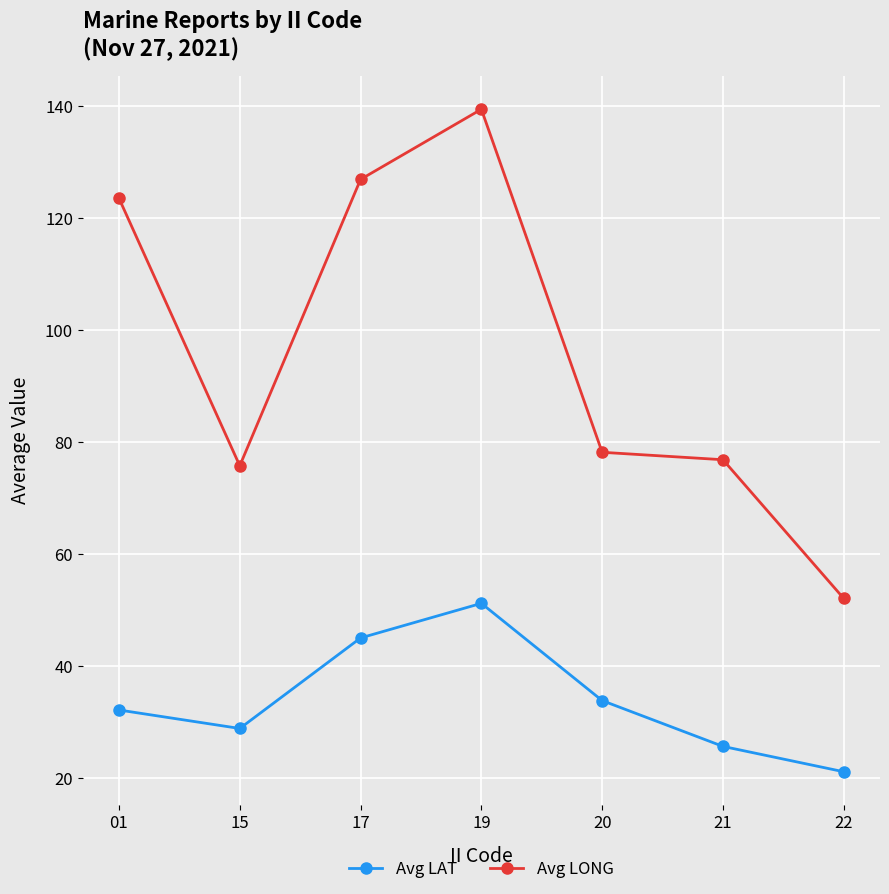

At 01, list the series in order from largest to smallest.

Avg LONG, Avg LAT